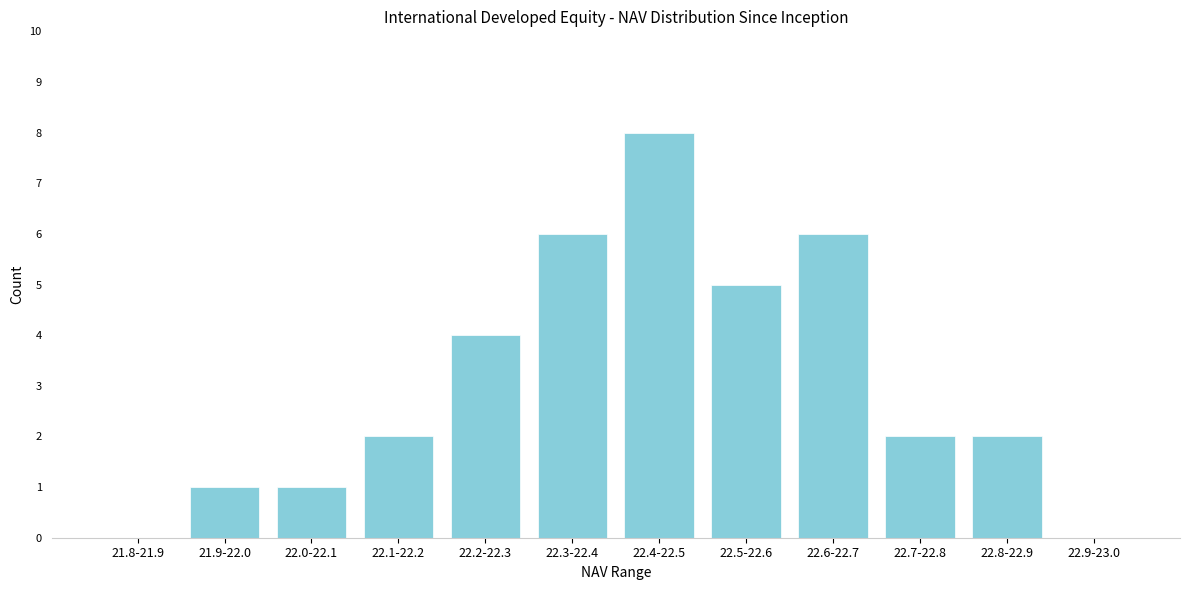

Reading right to left, transcribe all the data shown in this chart.

22.9-23.0=0	22.8-22.9=2	22.7-22.8=2	22.6-22.7=6	22.5-22.6=5	22.4-22.5=8	22.3-22.4=6	22.2-22.3=4	22.1-22.2=2	22.0-22.1=1	21.9-22.0=1	21.8-21.9=0